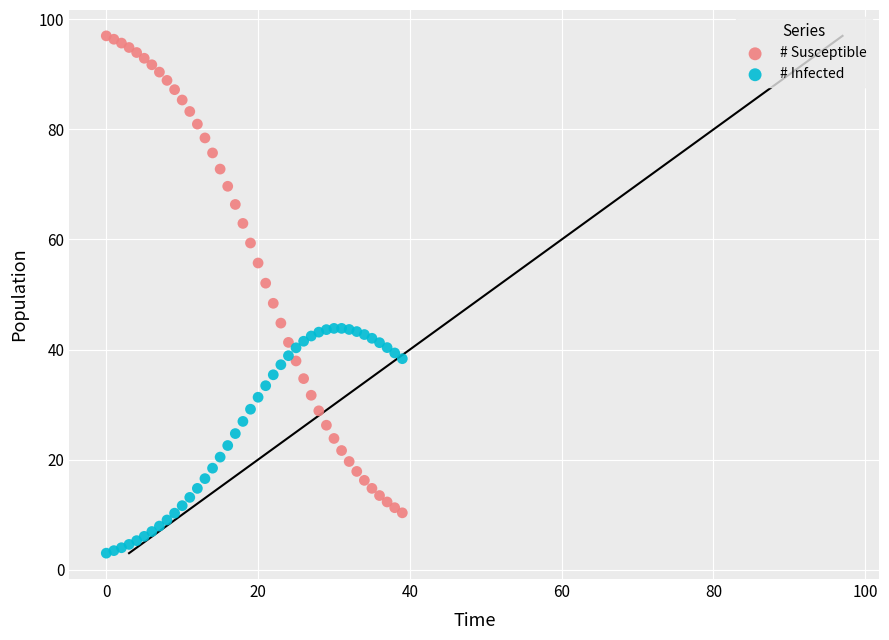

Which series has the widest spread of Y values?

# Susceptible